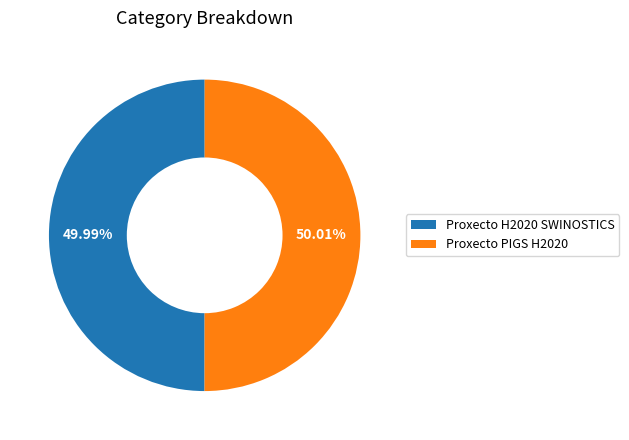

To the nearest percent, what is the average slice percentage?

50%